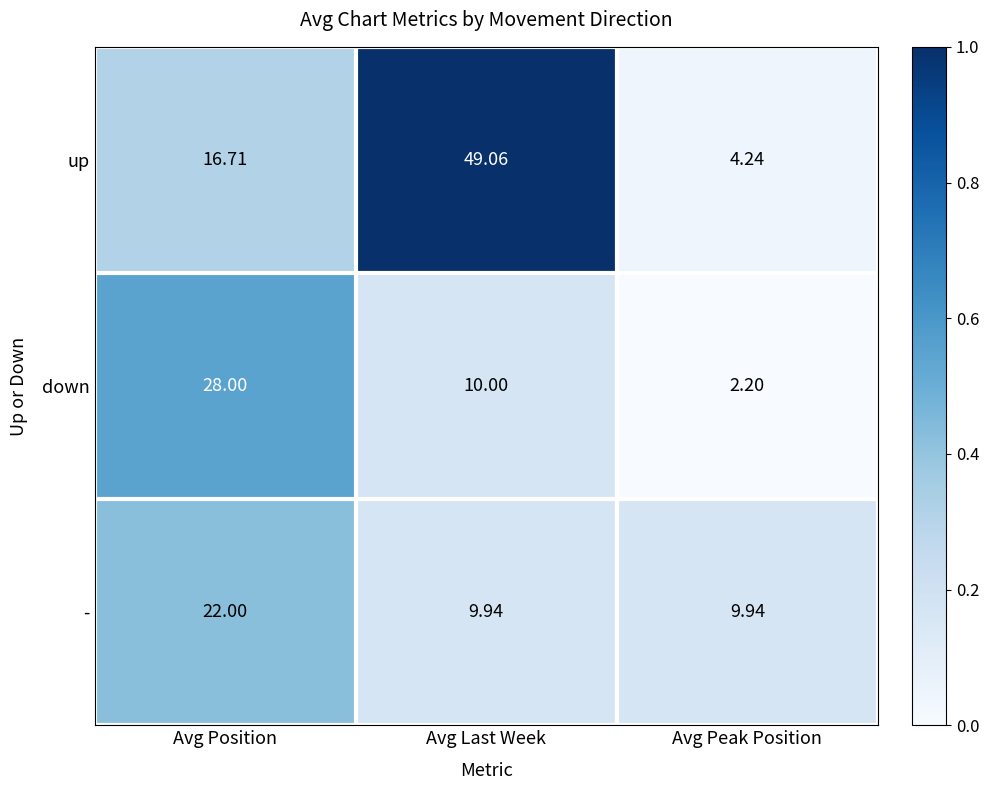

At which category does the chart reach its peak across all series?

Avg Last Week